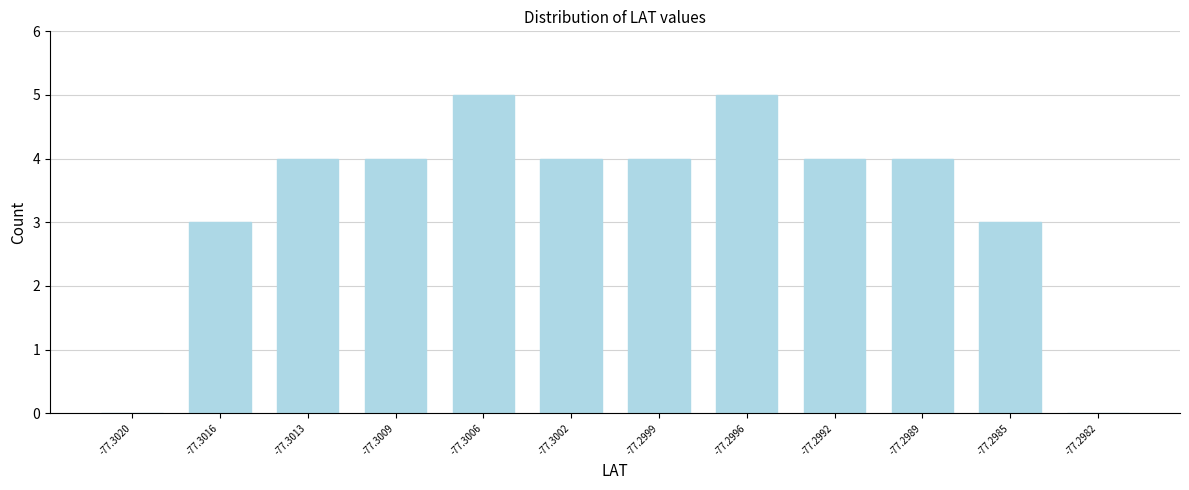

Reading left to right, list all the values displayed in this chart.

-77.3020=0	-77.3016=3	-77.3013=4	-77.3009=4	-77.3006=5	-77.3002=4	-77.2999=4	-77.2996=5	-77.2992=4	-77.2989=4	-77.2985=3	-77.2982=0